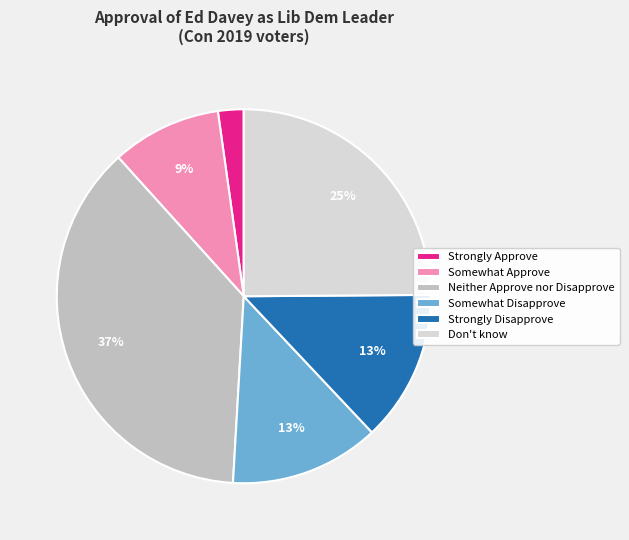

Which category has the smallest portion of the pie?

Strongly Approve